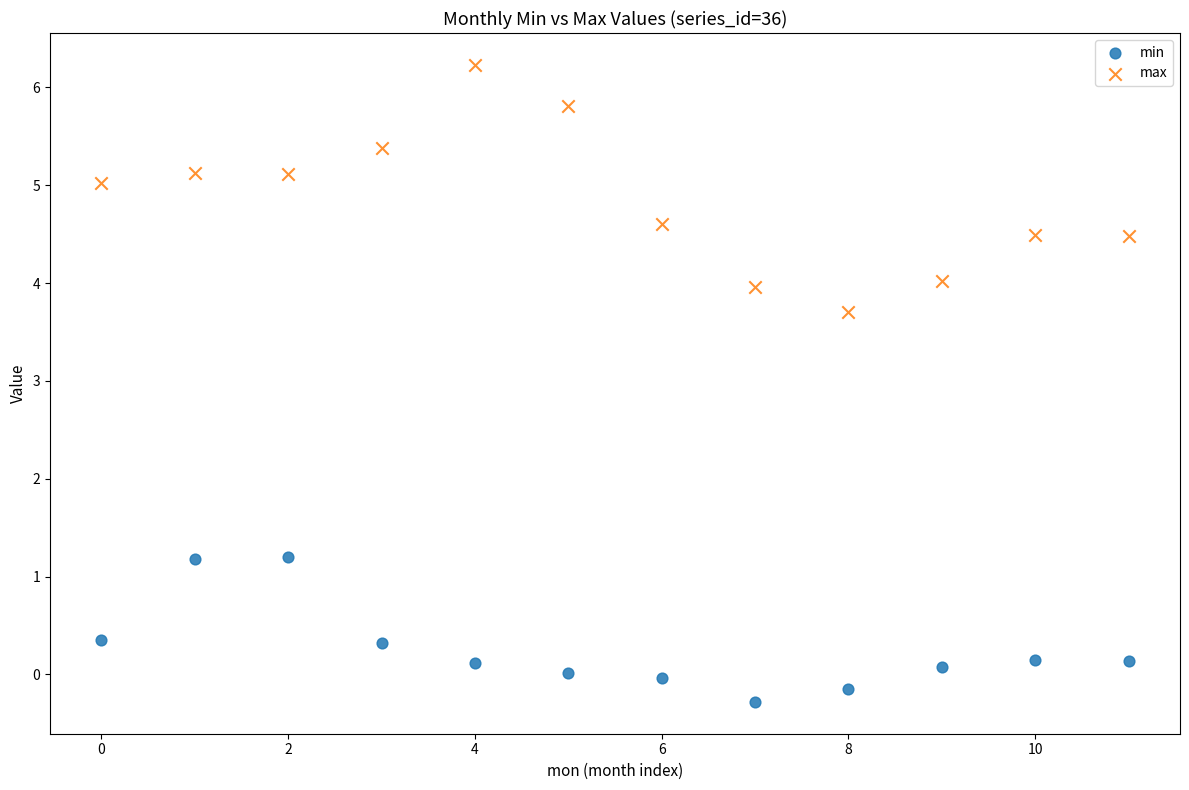

Across all data points, what is the range of Y values (max minus min)?

6.5